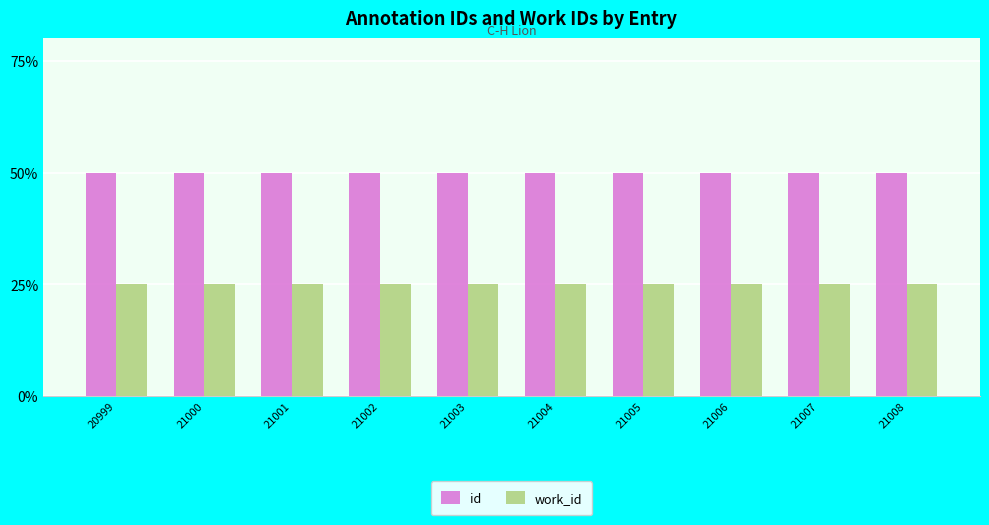

Rank the series by their average value, from lowest to highest.

work_id, id